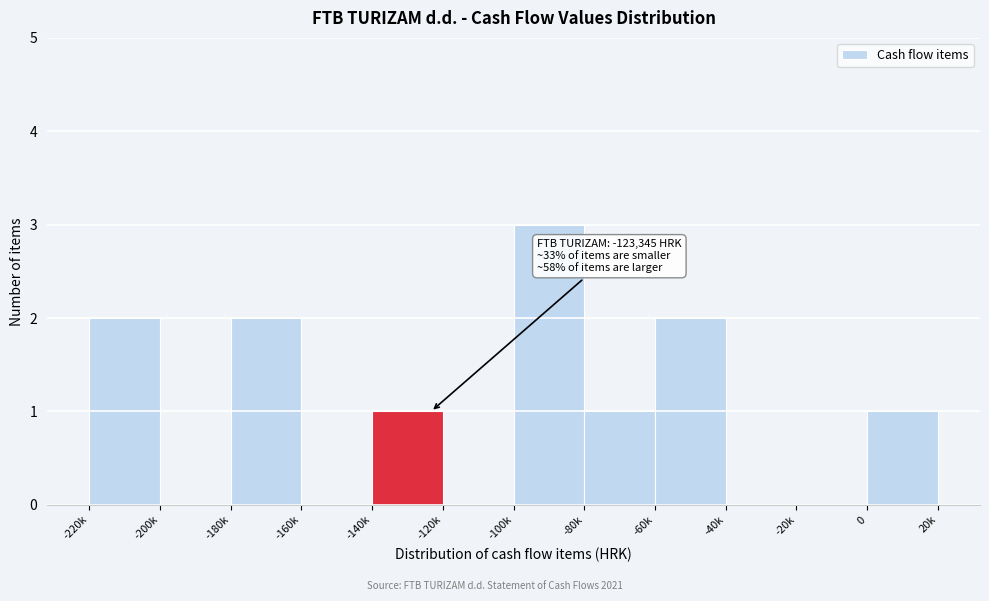

Reading left to right, transcribe all the data shown in this chart.

-220k=2	-200k=0	-180k=2	-160k=0	-140k=1	-120k=0	-100k=3	-80k=1	-60k=2	-40k=0	-20k=0	0=1